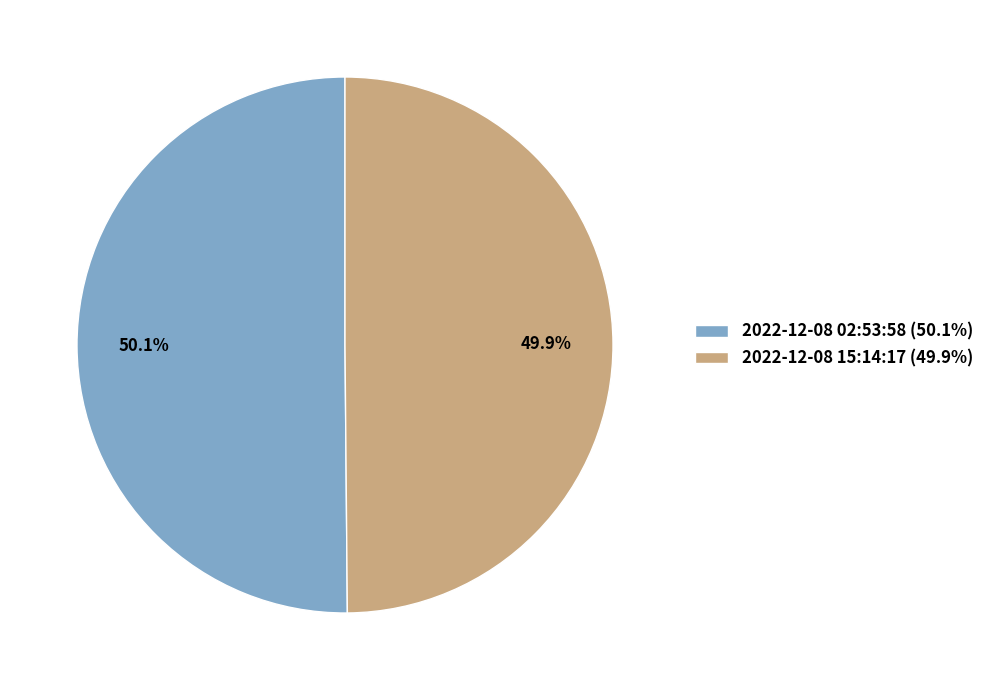

Does any single category account for the majority?

Yes